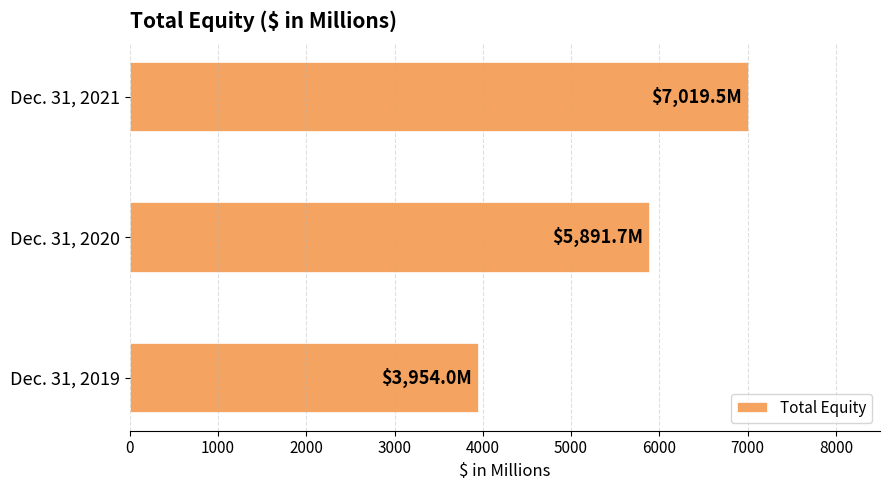

What is the change in value from Dec. 31, 2020 to Dec. 31, 2021?

+1127.8